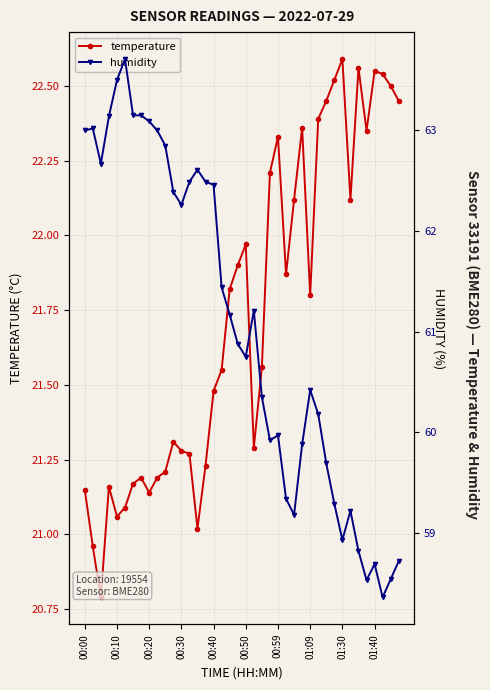

What is the lowest value of the temperature series?

20.8